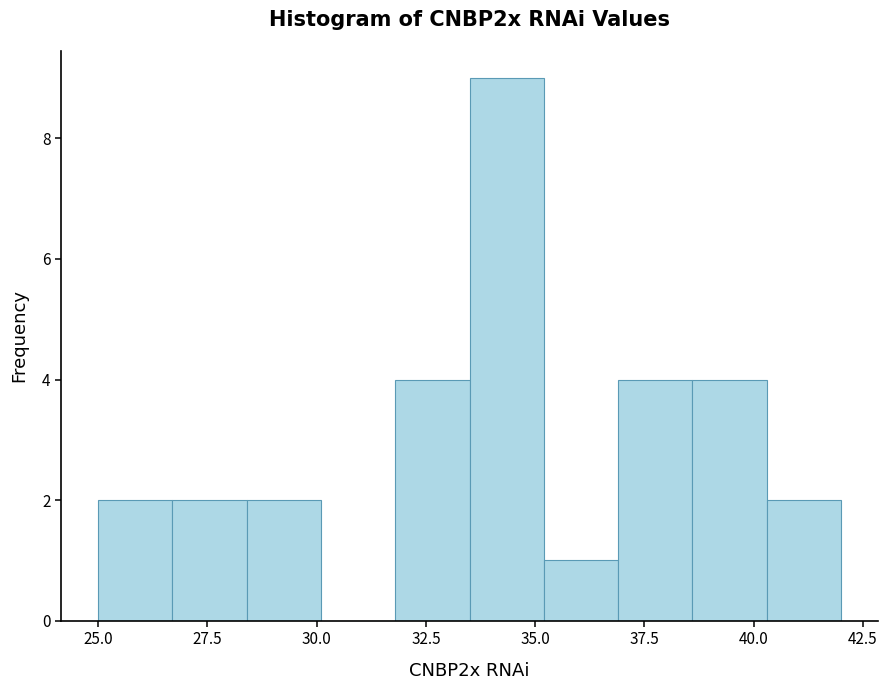

Read against the x-axis, roughly where is the centre of the tallest bar?

34.5